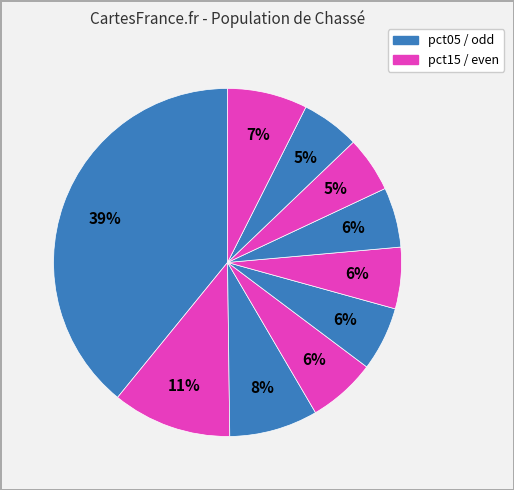

Count the number of slices in the pie.

10